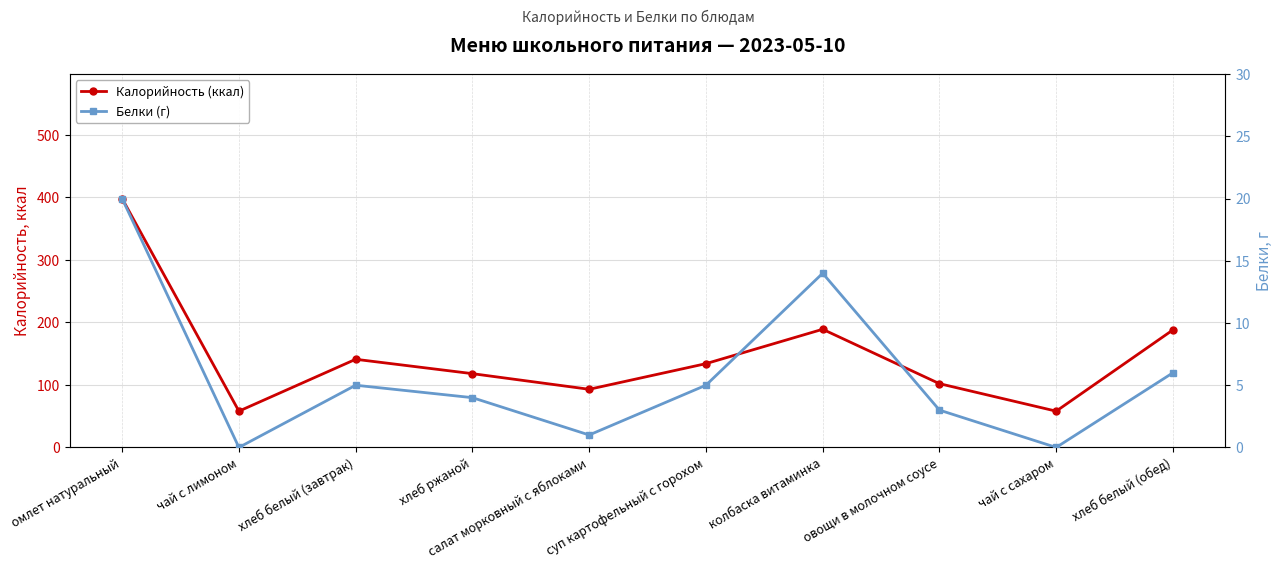

List the series in order of their peak value, lowest first.

Белки (г), Калорийность (ккал)